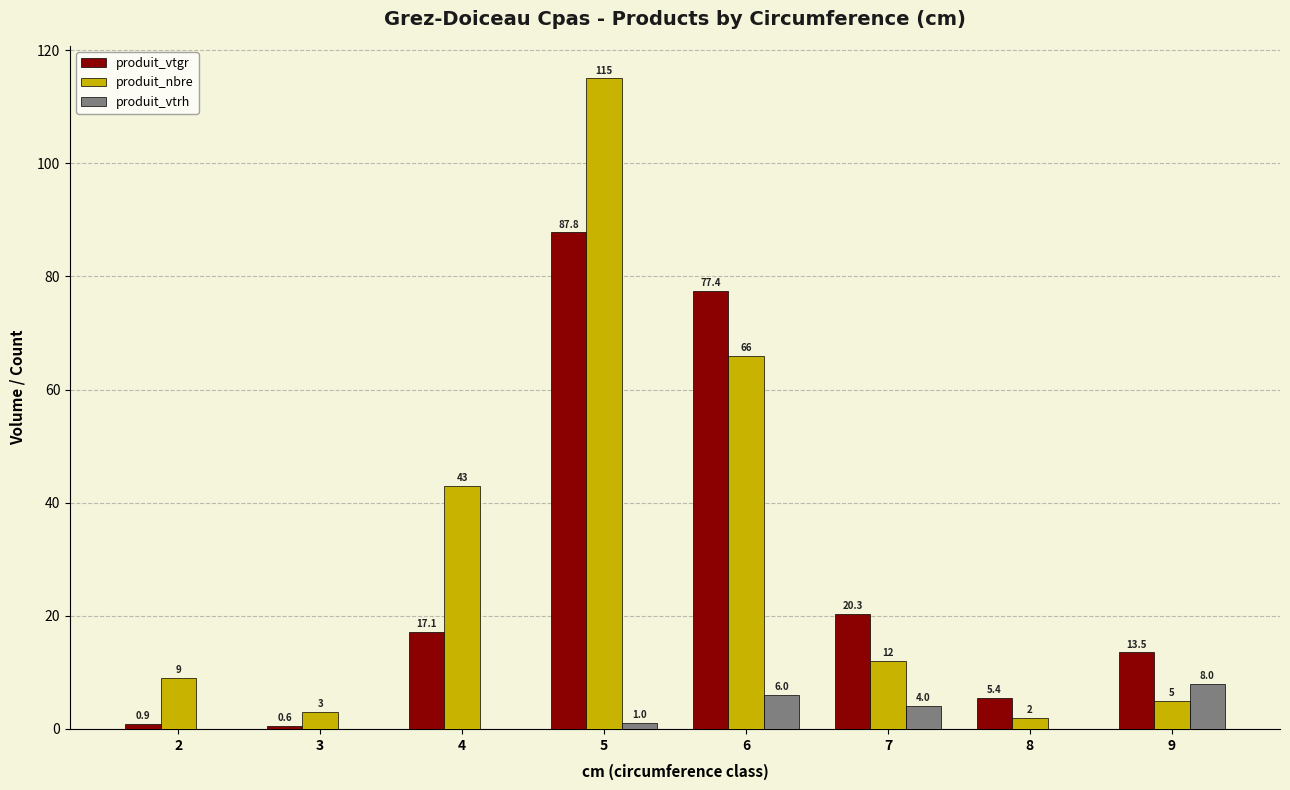

Reading left to right, what are all the values shown in this chart?

produit_vtgr: 2=0.9	3=0.6	4=17.1	5=87.8	6=77.4	7=20.3	8=5.4	9=13.5
produit_nbre: 2=9.0	3=3.0	4=43.0	5=115.0	6=66.0	7=12.0	8=2.0	9=5.0
produit_vtrh: 2=0.0	3=0.0	4=0.0	5=1.0	6=6.0	7=4.0	8=0.0	9=8.0